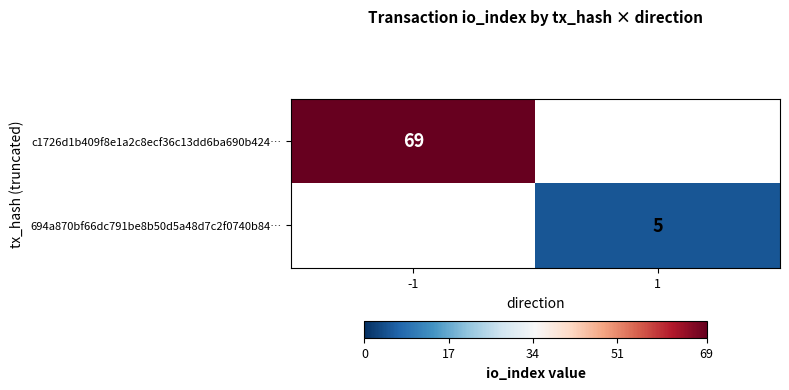

The value of 694a870bf66dc791be8b50d5a48d7c2f0740b84… at 1 is 5. True or false?

True